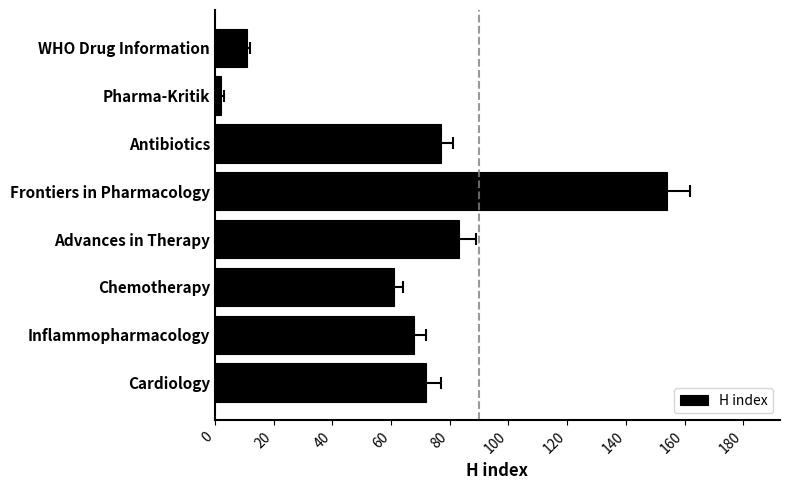

True or false: the data shows 16 at WHO Drug Information.

False